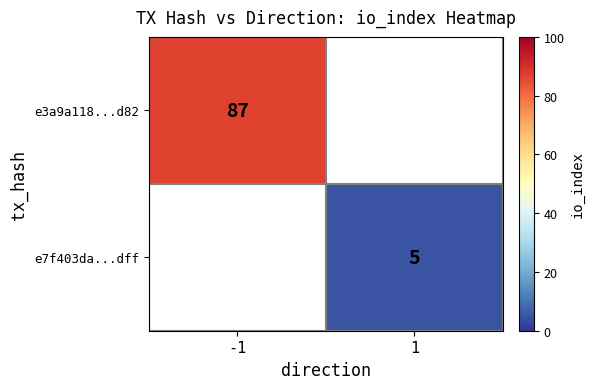

What is the greatest value displayed?

87.0